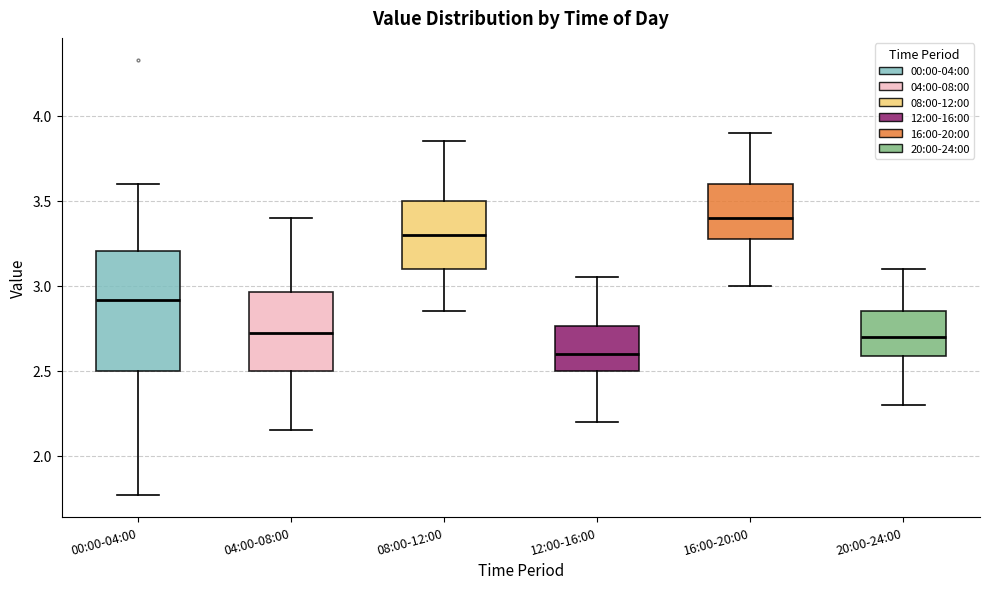

Reading left to right, transcribe this box plot: for each box, give where its median line is, the range the box spans, and where its two whiskers end, as read against the y-axis. The values are not printed on the chart, so give them approximately, as read against the axis.

00:00-04:00: median 2.90, box 2.50 to 3.20, whiskers 1.75 to 3.60
04:00-08:00: median 2.75, box 2.50 to 2.95, whiskers 2.15 to 3.40
08:00-12:00: median 3.30, box 3.10 to 3.50, whiskers 2.85 to 3.85
12:00-16:00: median 2.60, box 2.50 to 2.75, whiskers 2.20 to 3.05
16:00-20:00: median 3.40, box 3.30 to 3.60, whiskers 3.00 to 3.90
20:00-24:00: median 2.70, box 2.60 to 2.85, whiskers 2.30 to 3.10